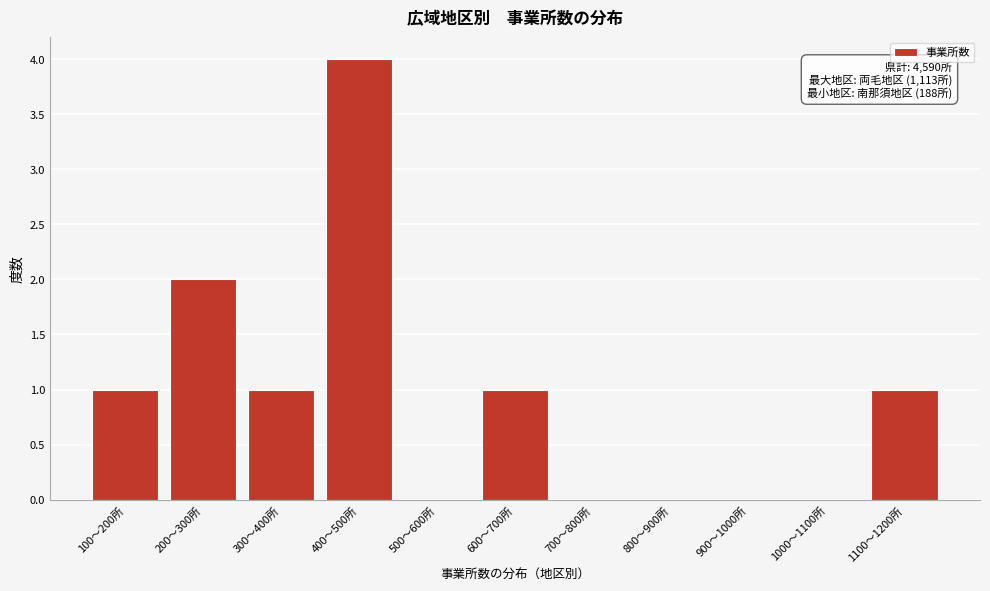

Reading left to right, list all the values displayed in this chart.

100〜200所=1	200〜300所=2	300〜400所=1	400〜500所=4	500〜600所=0	600〜700所=1	700〜800所=0	800〜900所=0	900〜1000所=0	1000〜1100所=0	1100〜1200所=1